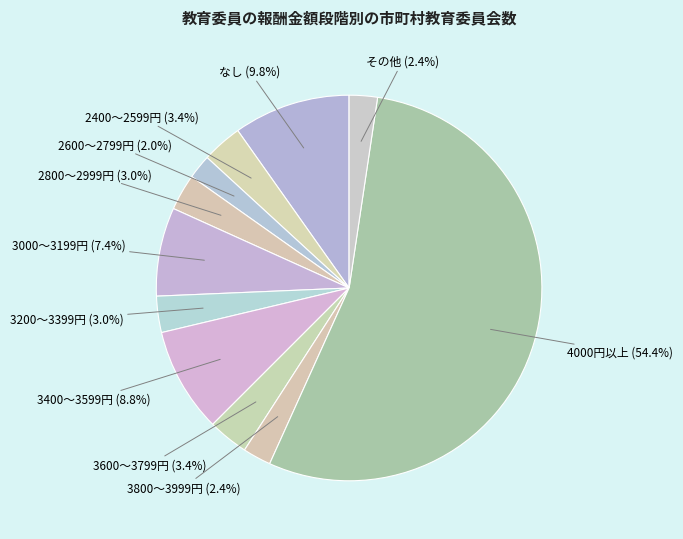

Which category has the biggest portion of the pie?

4000円以上 (54.4%)